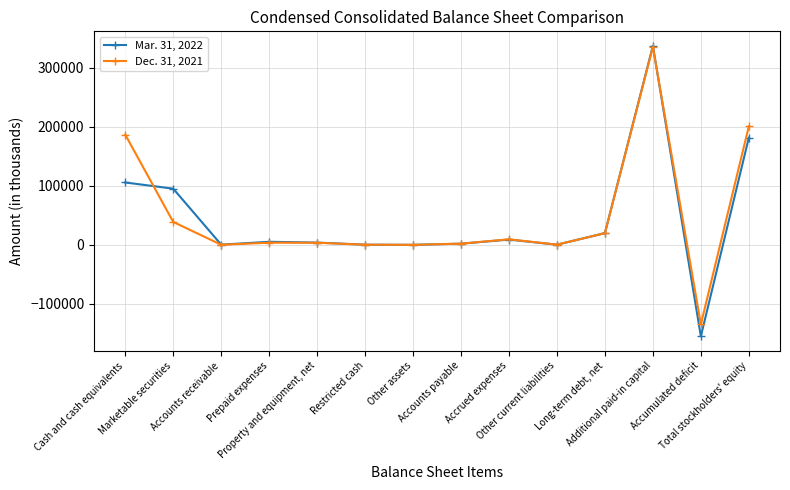

How many values in the Mar. 31, 2022 series are below 5265?

7